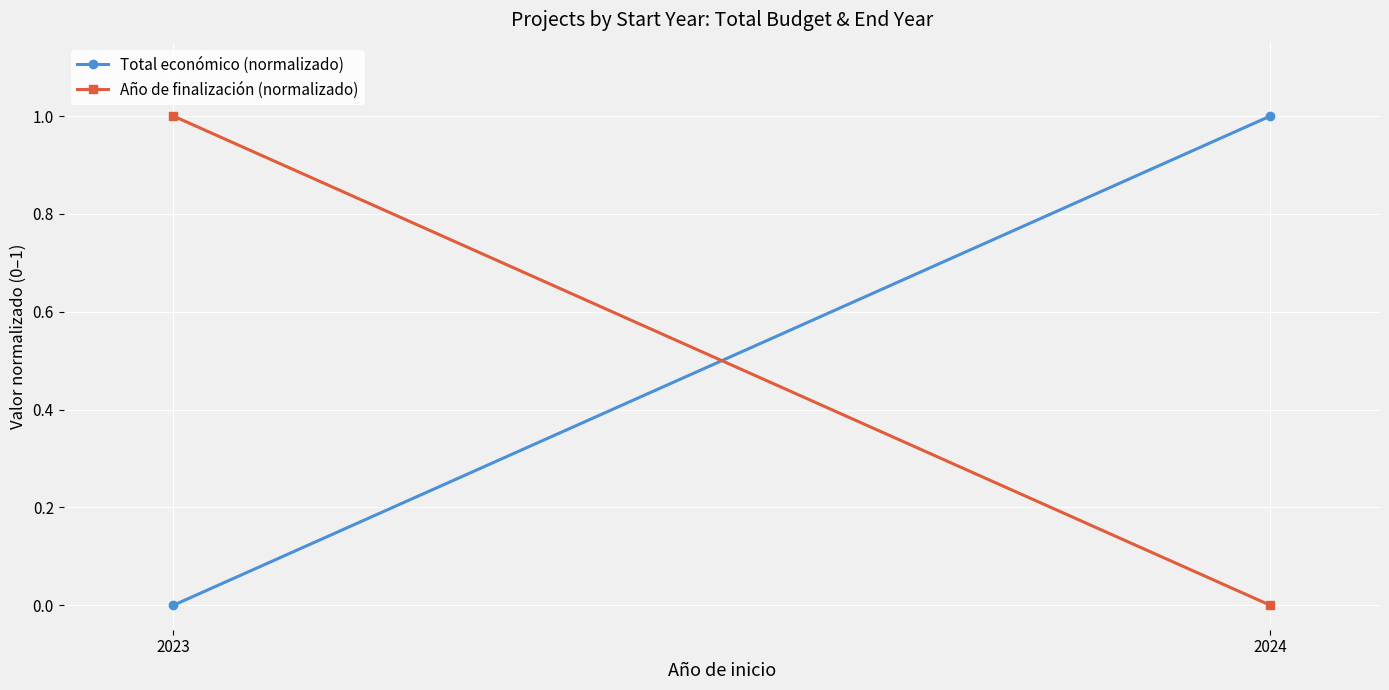

What is the total value across all series at 2024?

1